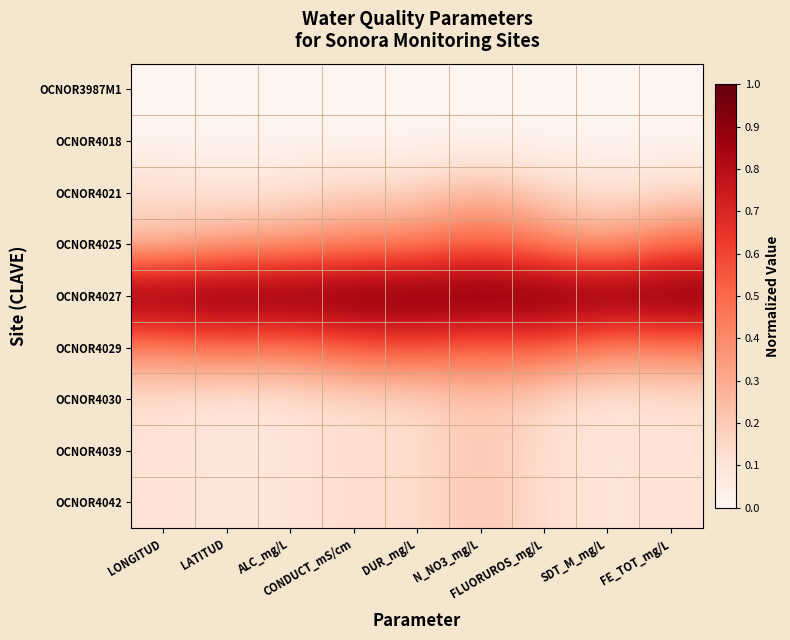

What is the greatest value displayed?

1.0